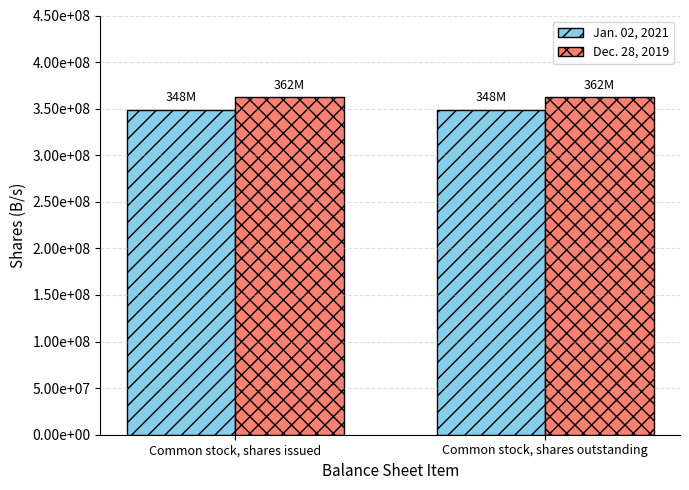

Reading left to right, what are all the values shown in this chart?

Jan. 02, 2021: Common stock, shares issued=348802220	Common stock, shares outstanding=348802220
Dec. 28, 2019: Common stock, shares issued=362449037	Common stock, shares outstanding=362449037